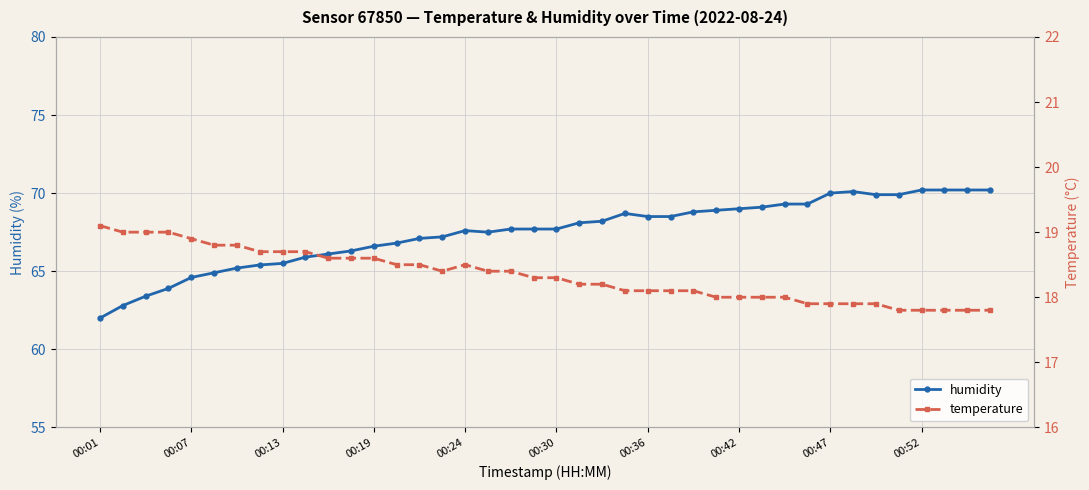

What is the lowest value of the humidity series?

62.0